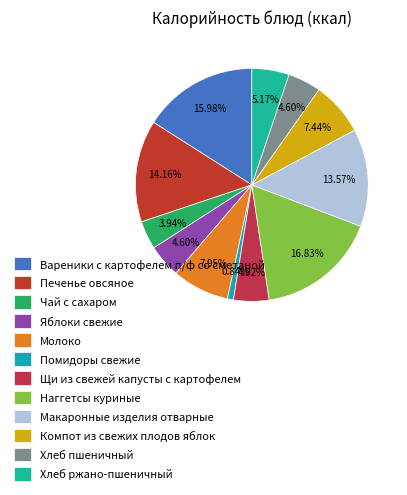

How many slices are in this pie chart?

12